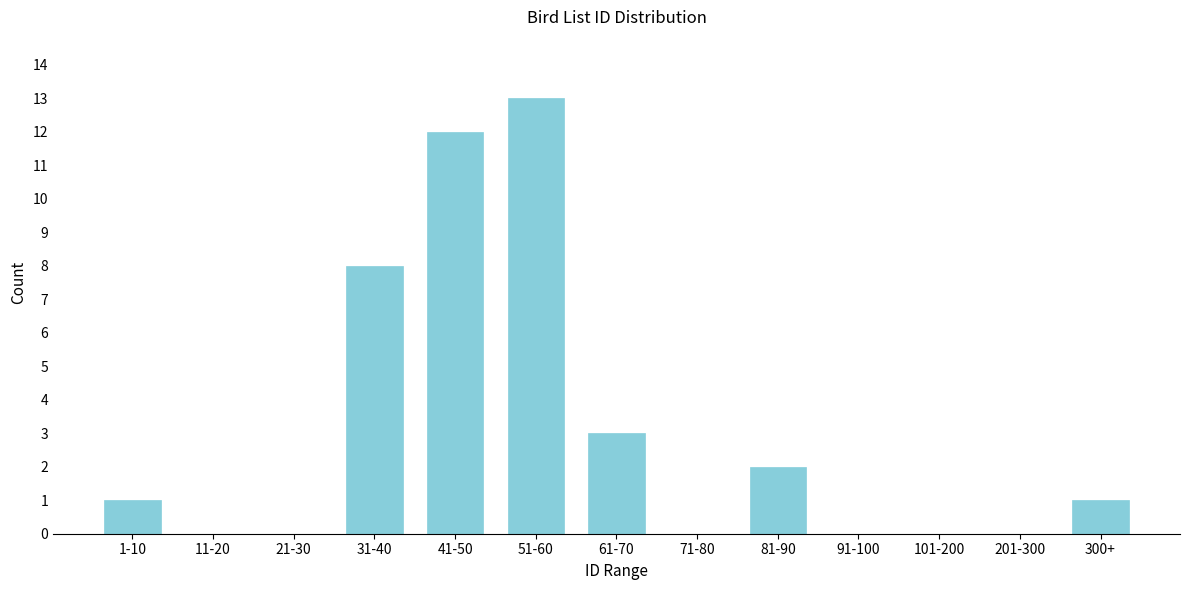

Reading left to right, list all the values displayed in this chart.

1-10=1	11-20=0	21-30=0	31-40=8	41-50=12	51-60=13	61-70=3	71-80=0	81-90=2	91-100=0	101-200=0	201-300=0	300+=1